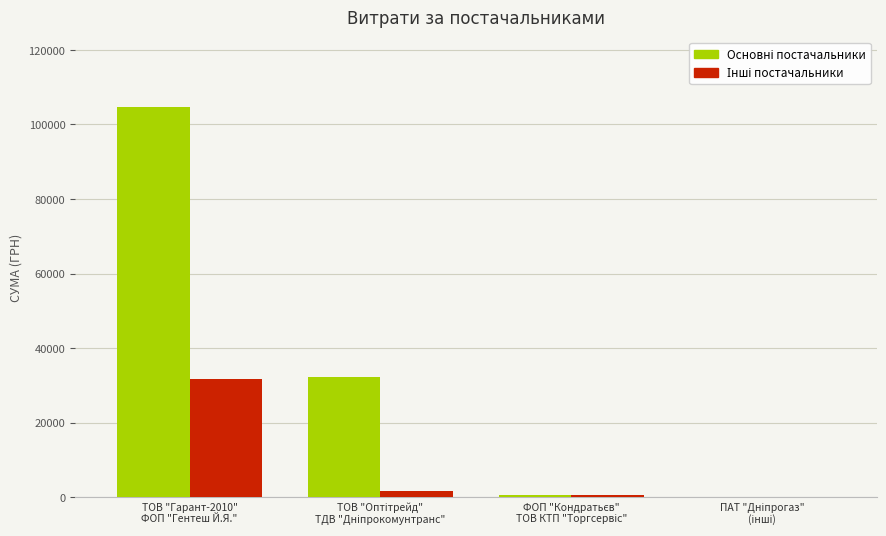

What is the greatest value displayed?

104569.0